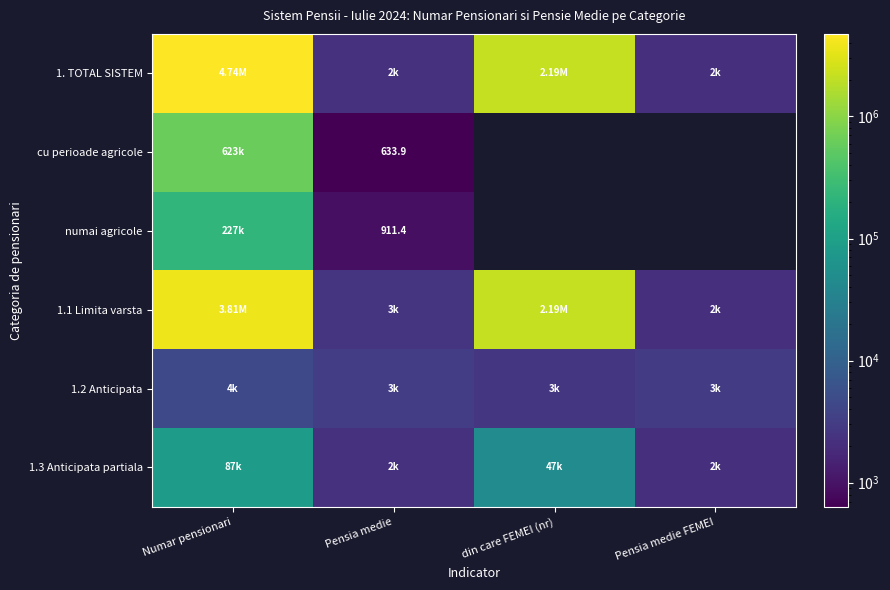

What is the sum of all 1.2 Anticipata values?

13344.8